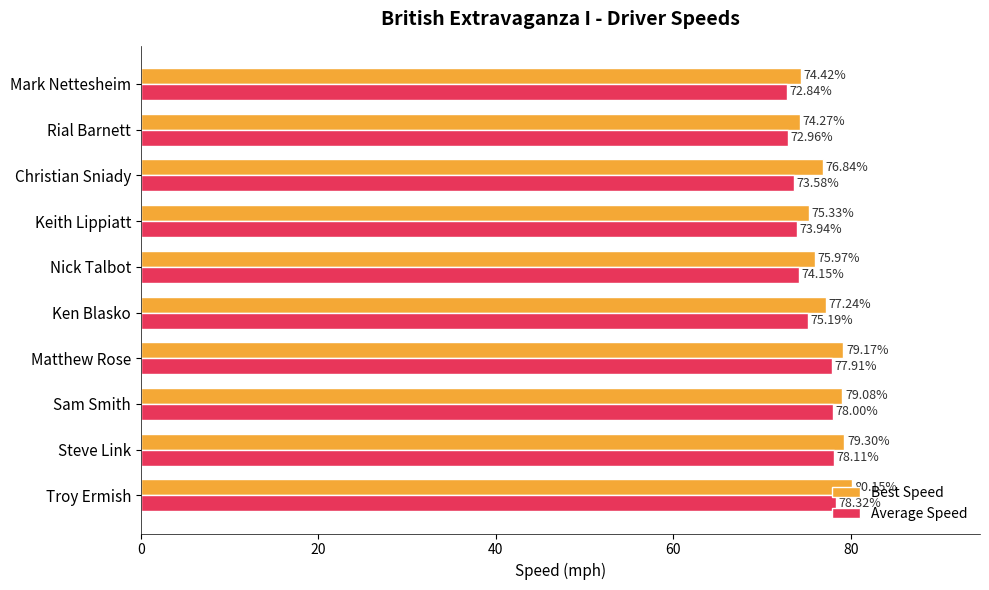

Where is Average Speed nearest to the value 75?

Ken Blasko